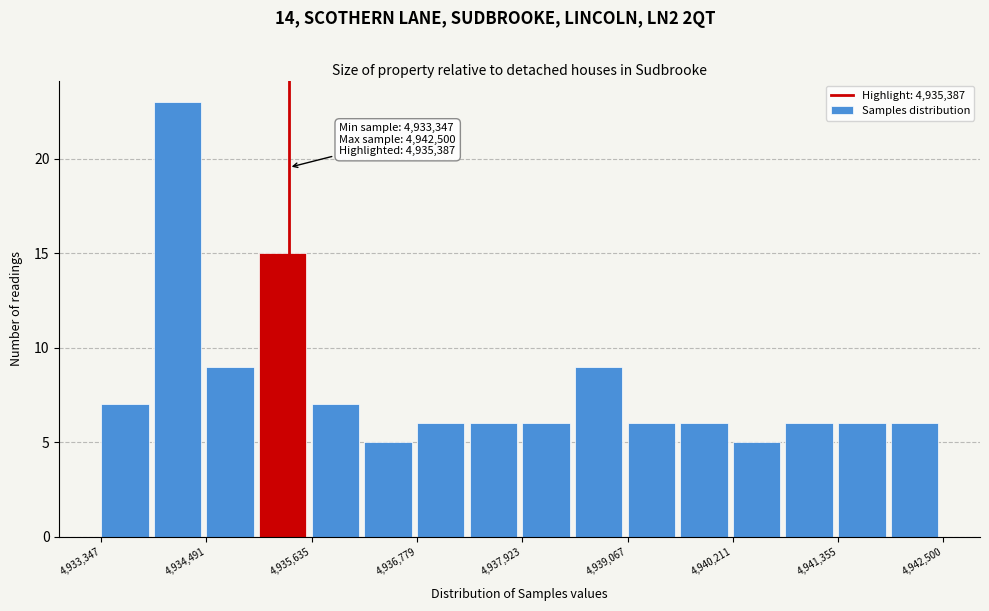

Read against the x-axis, roughly where is the centre of the tallest bar?

4934200